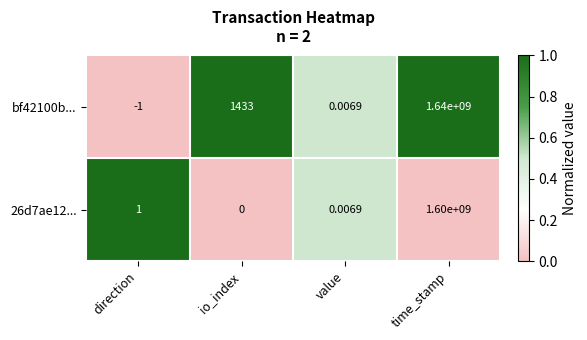

How many data points does each series have?

4